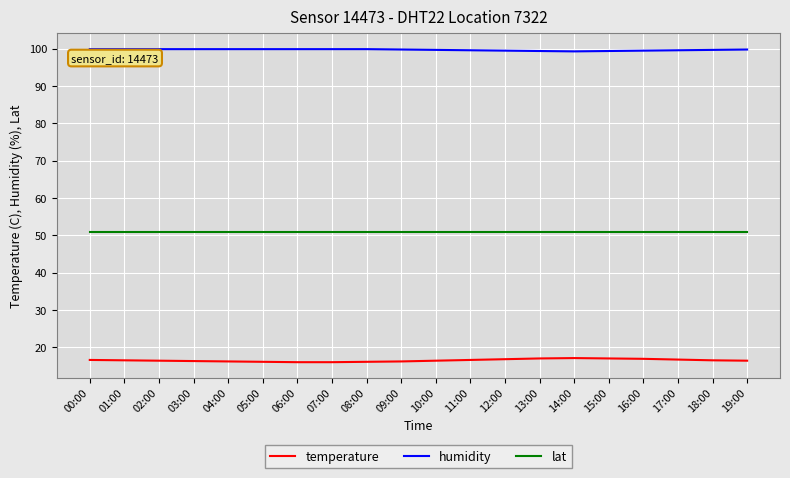

List the series in order of their peak value, highest first.

humidity, lat, temperature